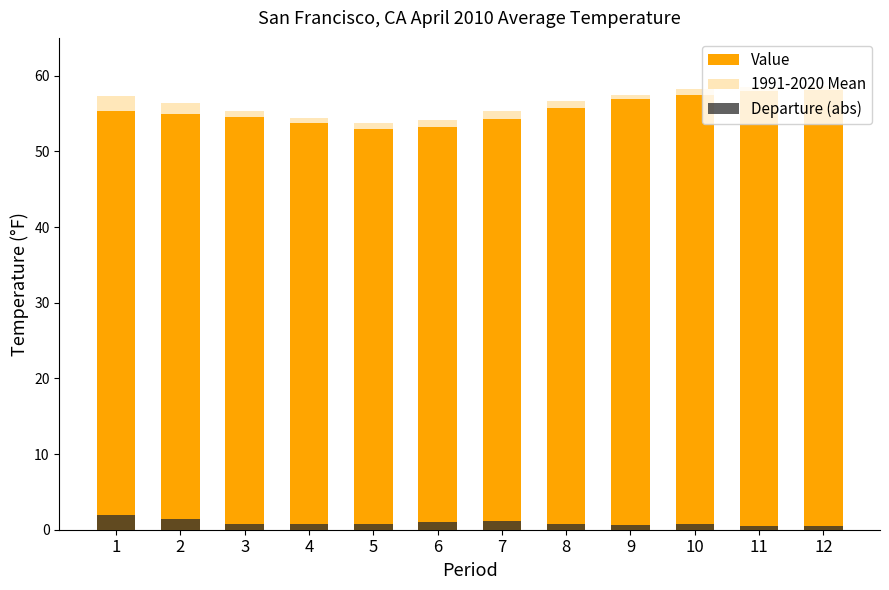

True or false: 1991-2020 Mean has a value of 29.8 at 7.

False